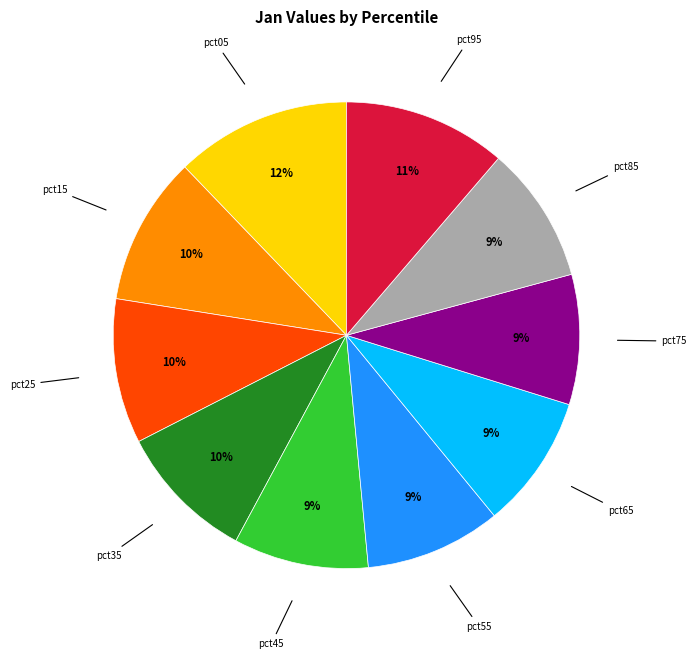

Is there a majority slice in this chart?

No